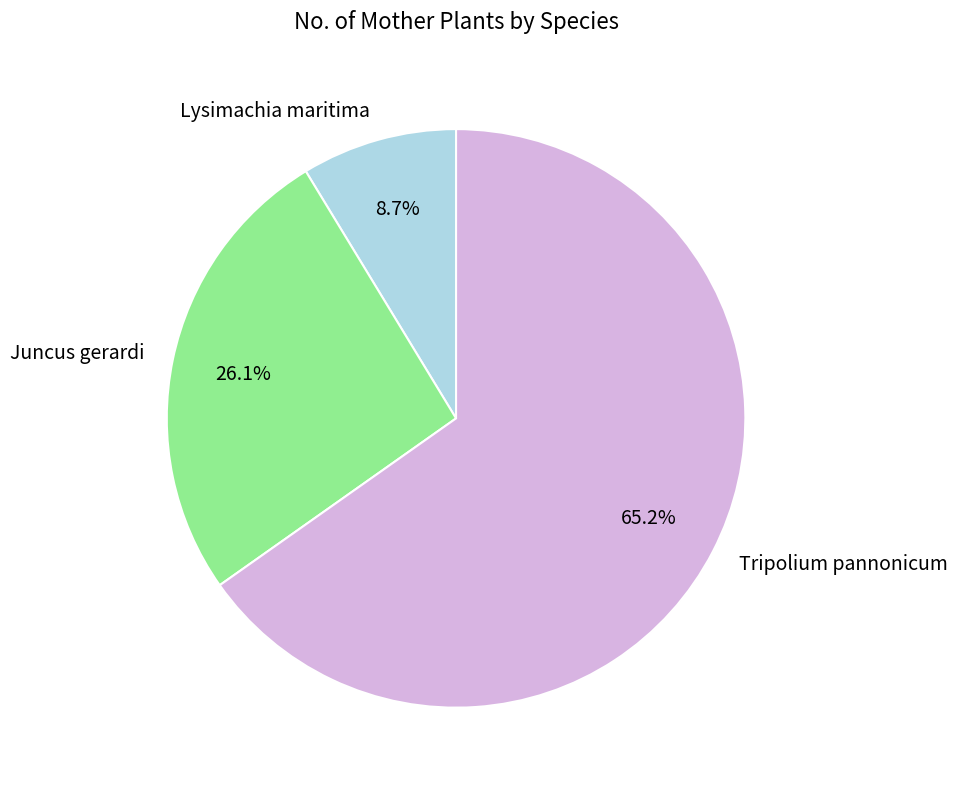

Rank the categories by value from lowest to highest.

Lysimachia maritima, Juncus gerardi, Tripolium pannonicum